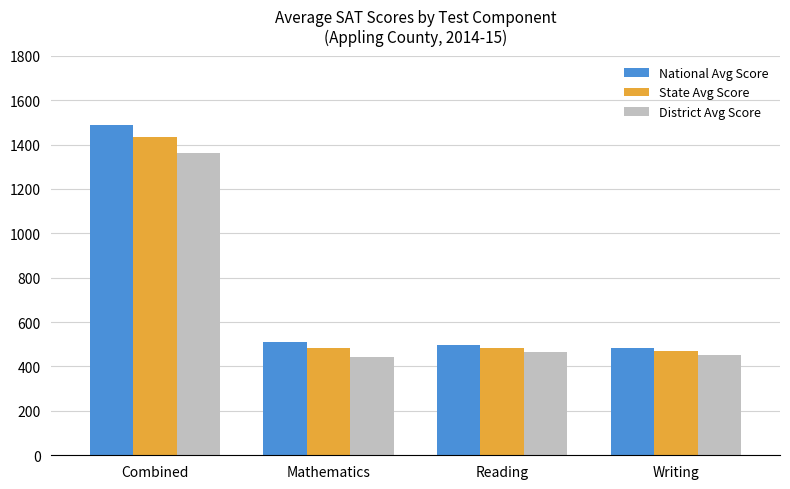

What are all the series names shown in the legend?

National Avg Score, State Avg Score, District Avg Score